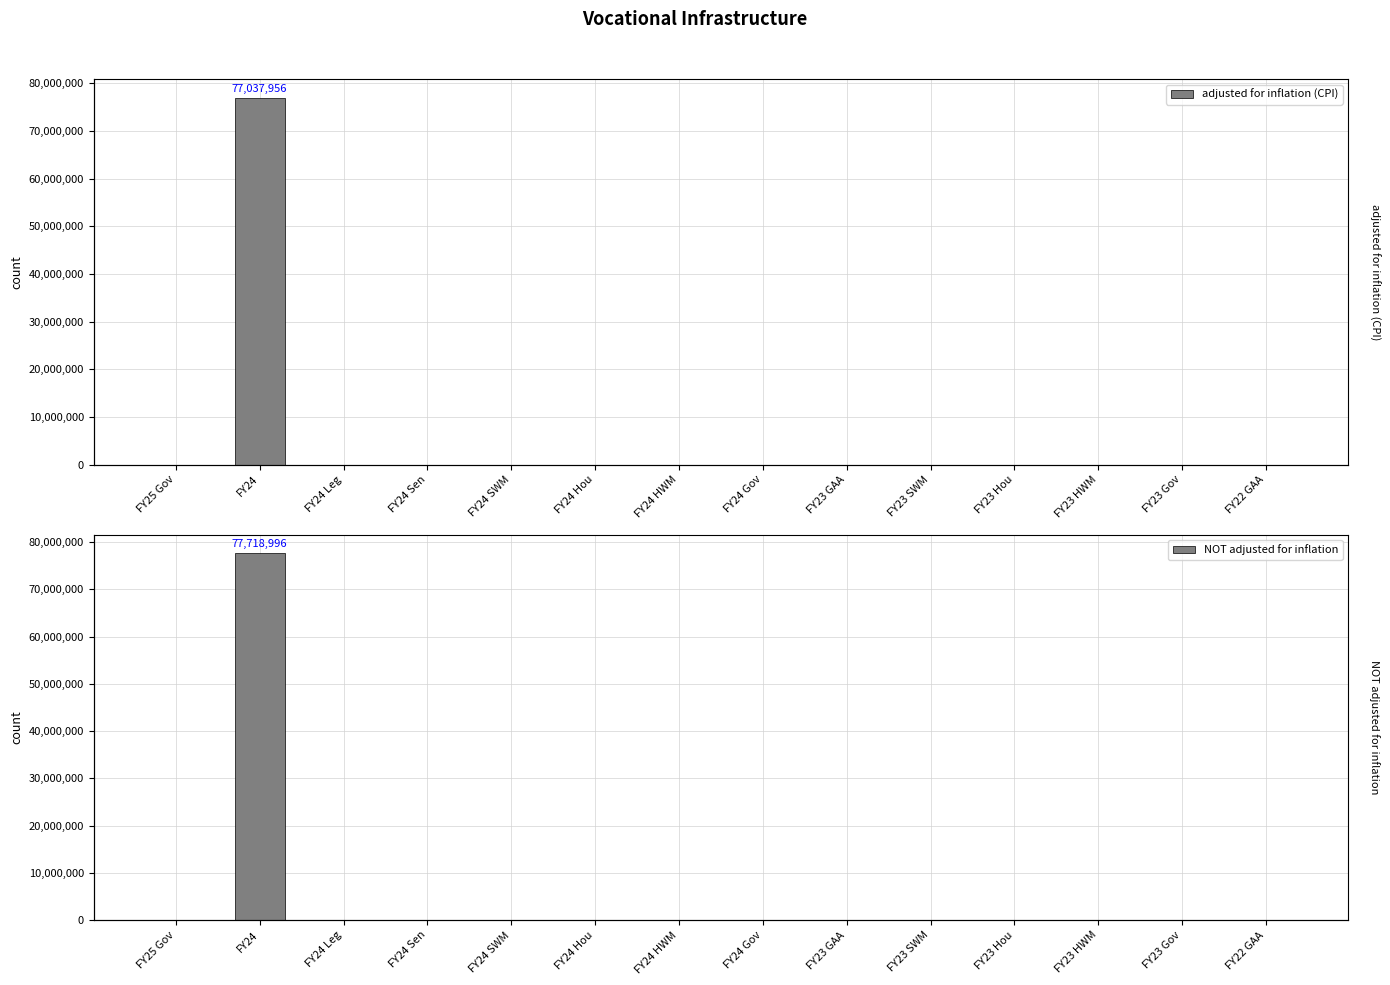

Reading left to right, transcribe all the data shown in this chart.

adjusted for inflation (CPI): 0	77037956	0	0	0	0	0	0	0	0	0	0	0	0
NOT adjusted for inflation: 0	77718996	0	0	0	0	0	0	0	0	0	0	0	0